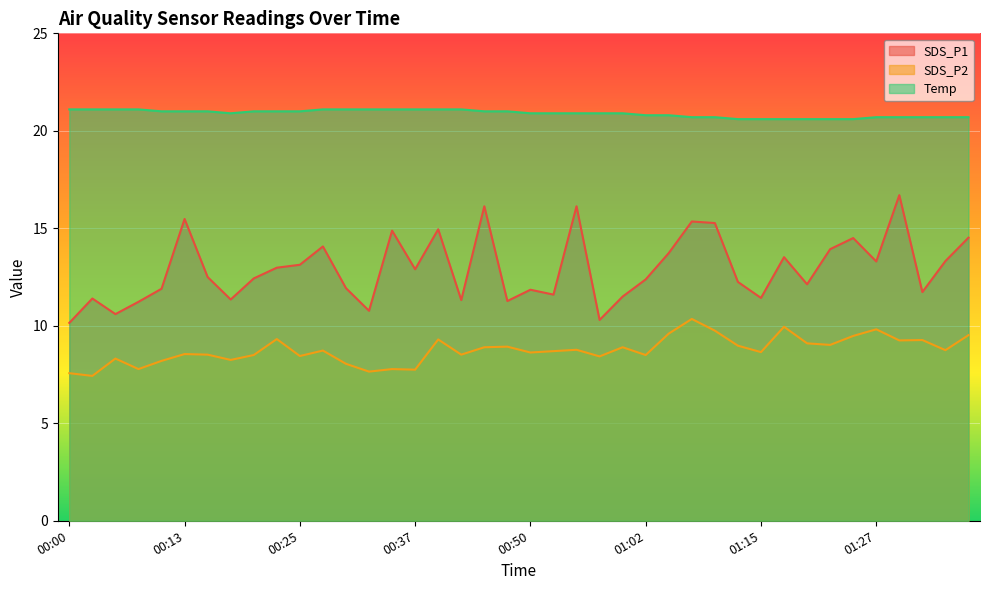

Count the number of categories in the chart.

40